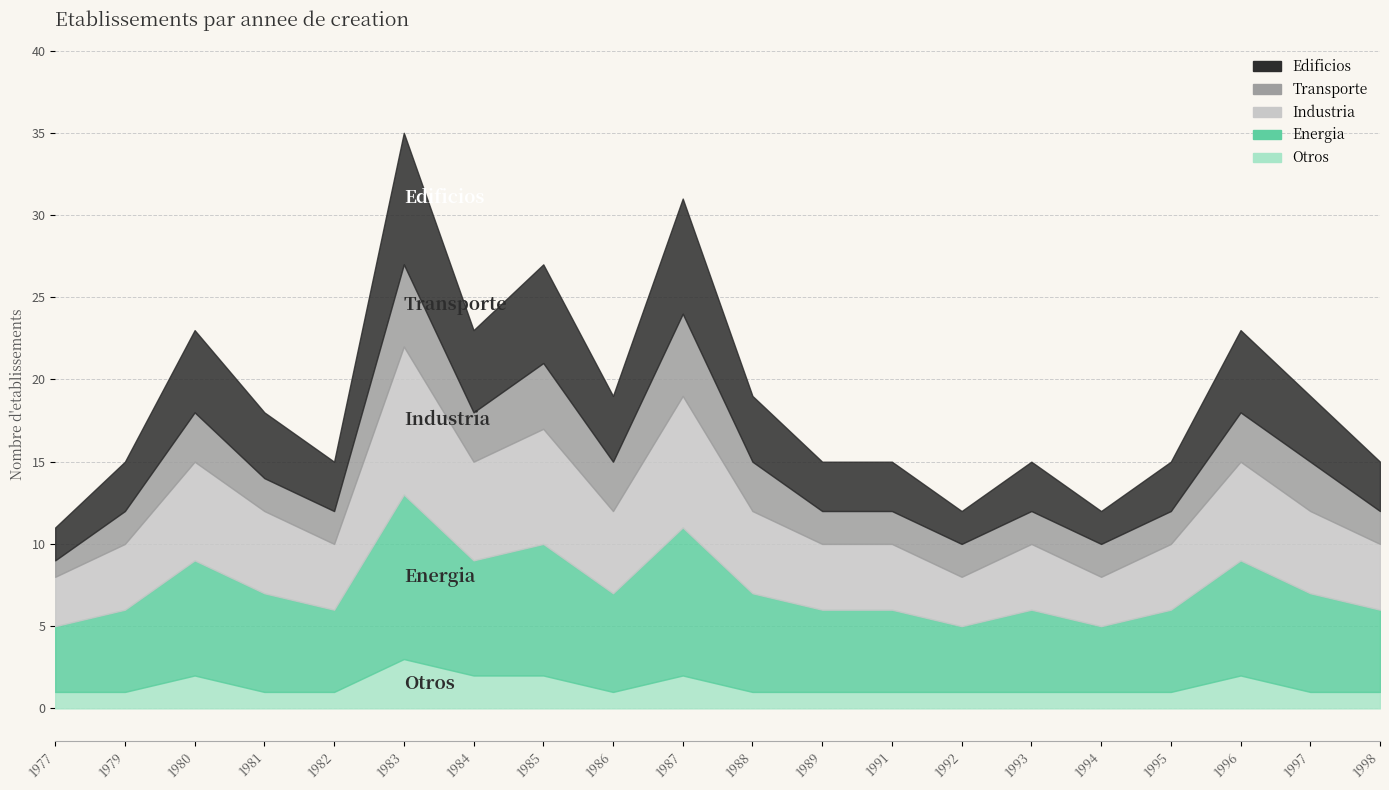

The Otros series shows 2 at 1984. True or false?

True